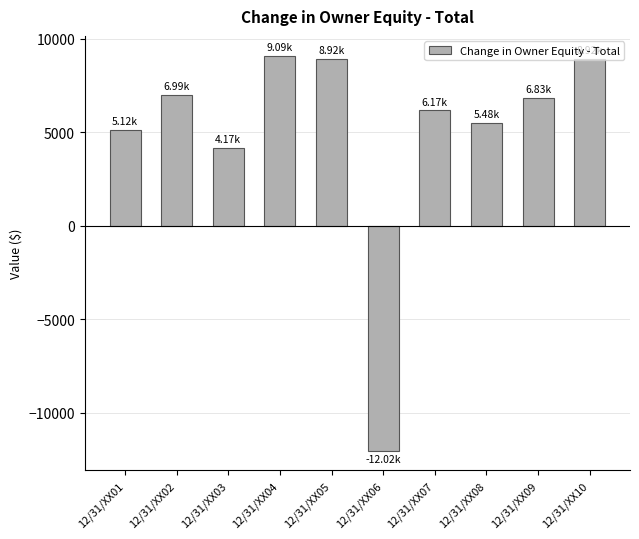

What is the difference between the values at 12/31/XX04 and 12/31/XX01?

3964.5